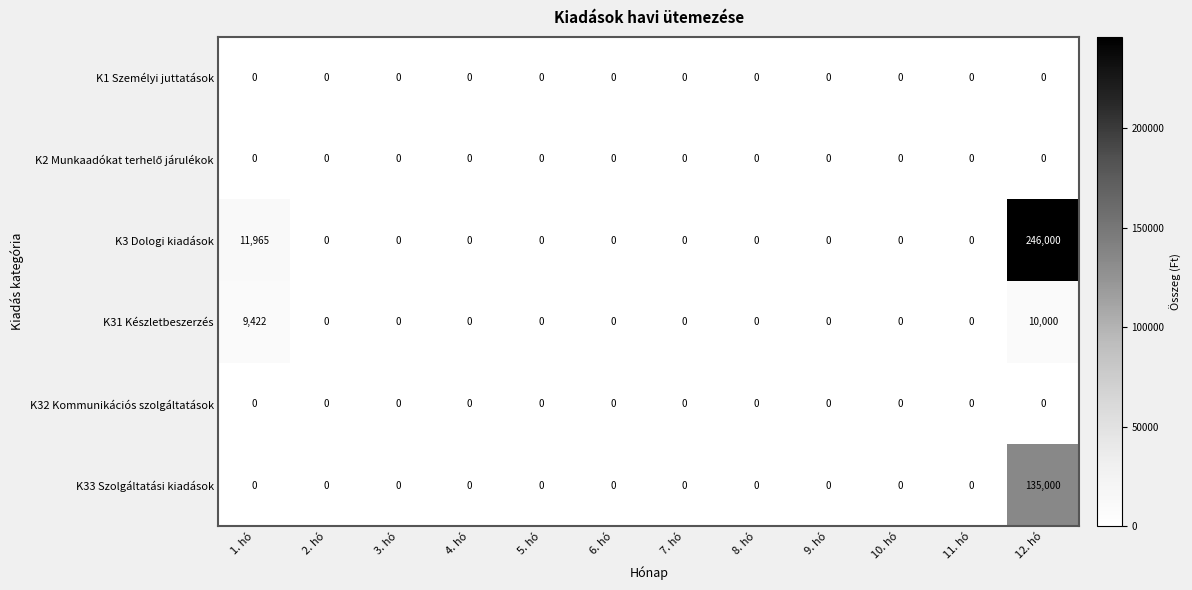

Which category has the highest value across all series?

12. hó